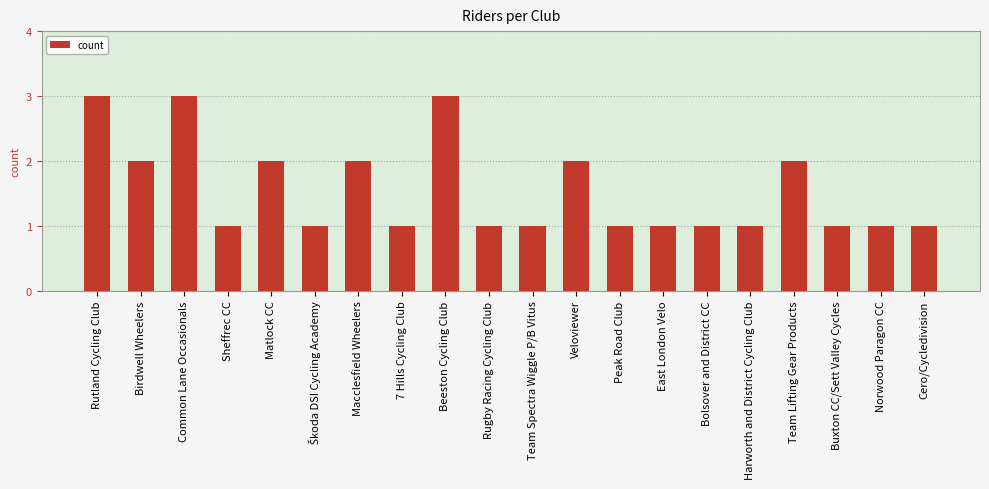

True or false: the data shows 2 at Norwood Paragon CC.

False